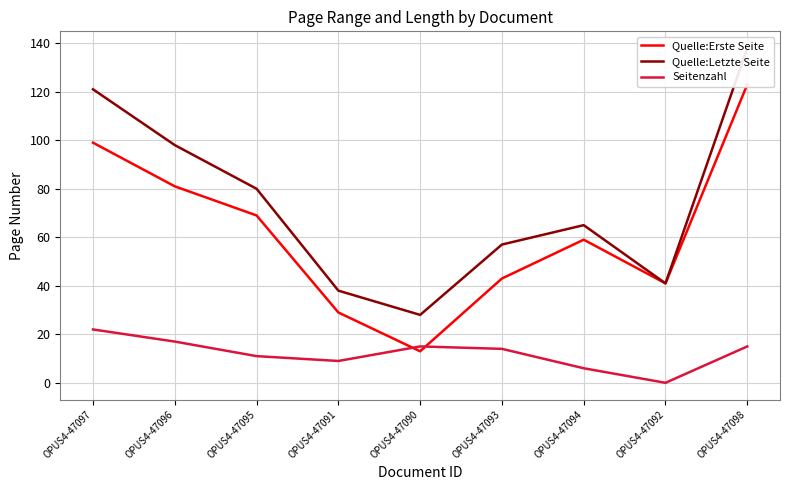

What is the difference between the maximum and minimum values in the Quelle:Letzte Seite series?

110